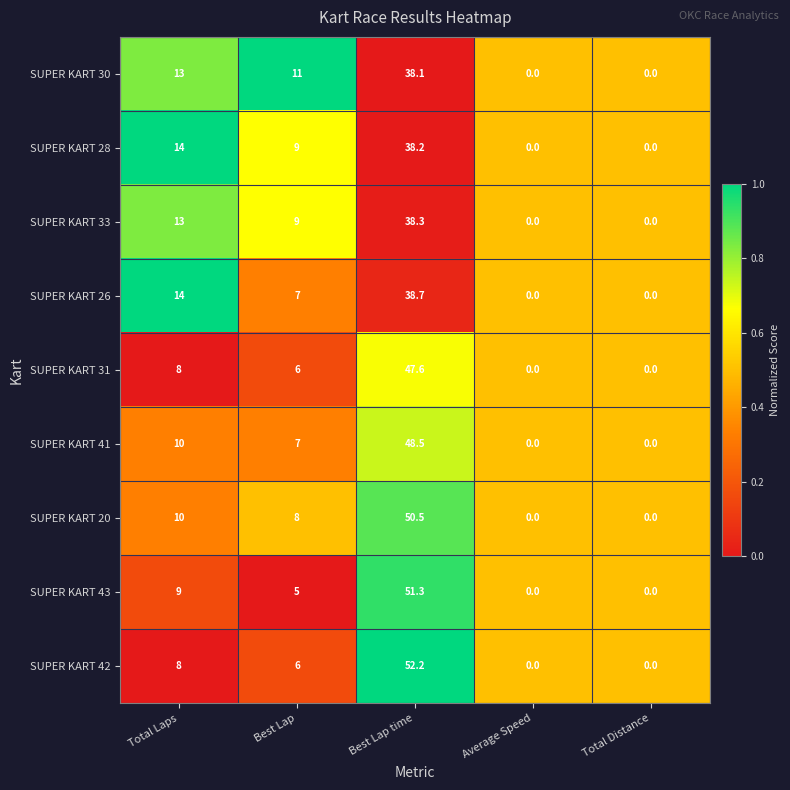

Rank the series at Best Lap time from lowest to highest value.

SUPER KART 30, SUPER KART 28, SUPER KART 33, SUPER KART 26, SUPER KART 31, SUPER KART 41, SUPER KART 20, SUPER KART 43, SUPER KART 42